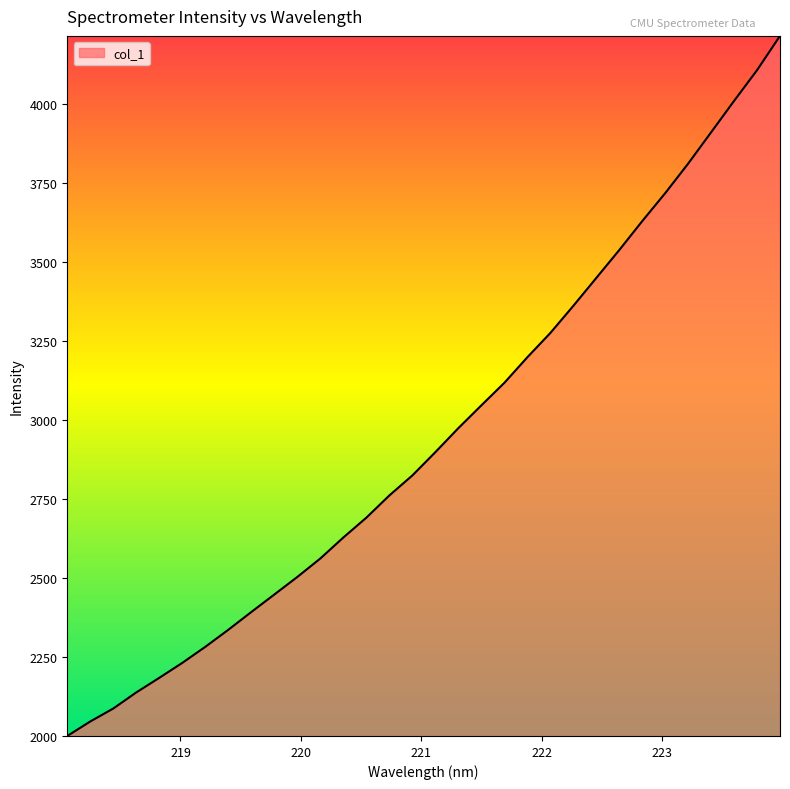

What is the difference between the maximum and minimum values?

2218.1